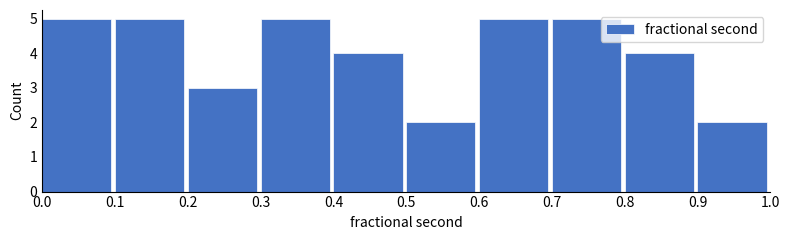

Reading left to right, transcribe this chart: for each bar, give the range it covers on the x-axis and its height. The values are not printed on the chart, so give them approximately, as read against the axis.

0.0 to 0.1: 5
0.1 to 0.2: 5
0.2 to 0.3: 3
0.3 to 0.4: 5
0.4 to 0.5: 4
0.5 to 0.6: 2
0.6 to 0.7: 5
0.7 to 0.8: 5
0.8 to 0.9: 4
0.9 to 1.0: 2